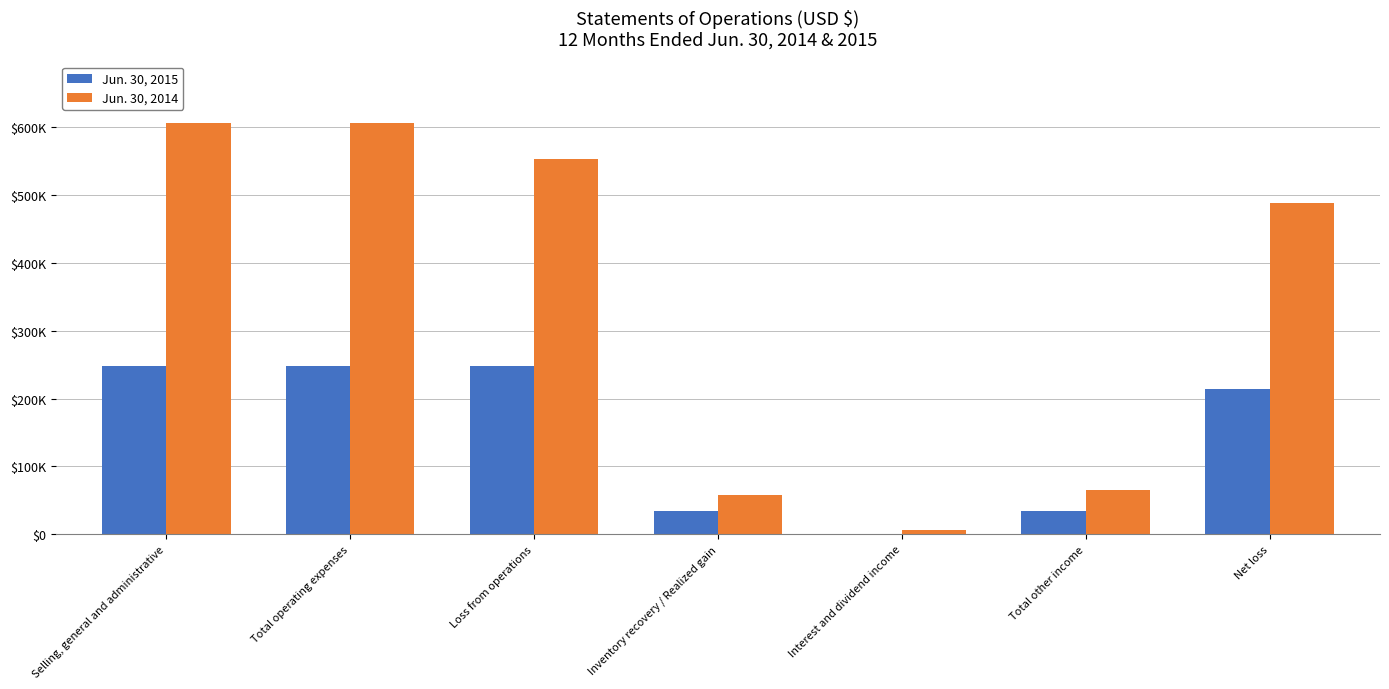

What are all the series names shown in the legend?

Jun. 30, 2015, Jun. 30, 2014